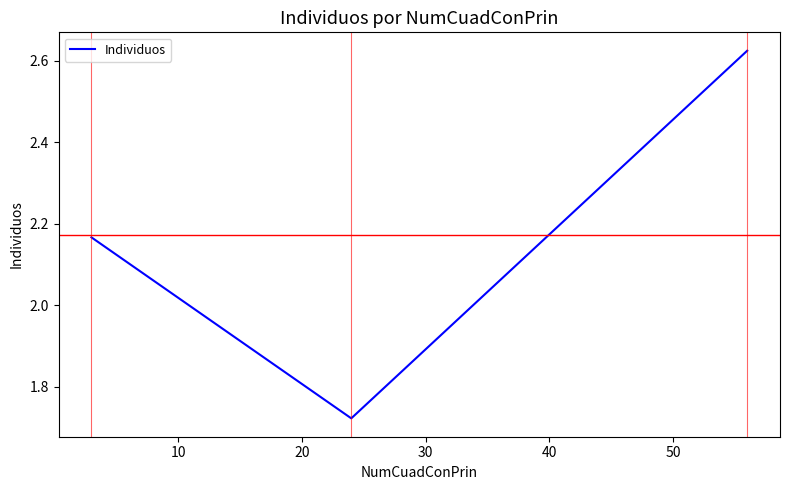

What is the difference between the maximum and minimum values?

0.9